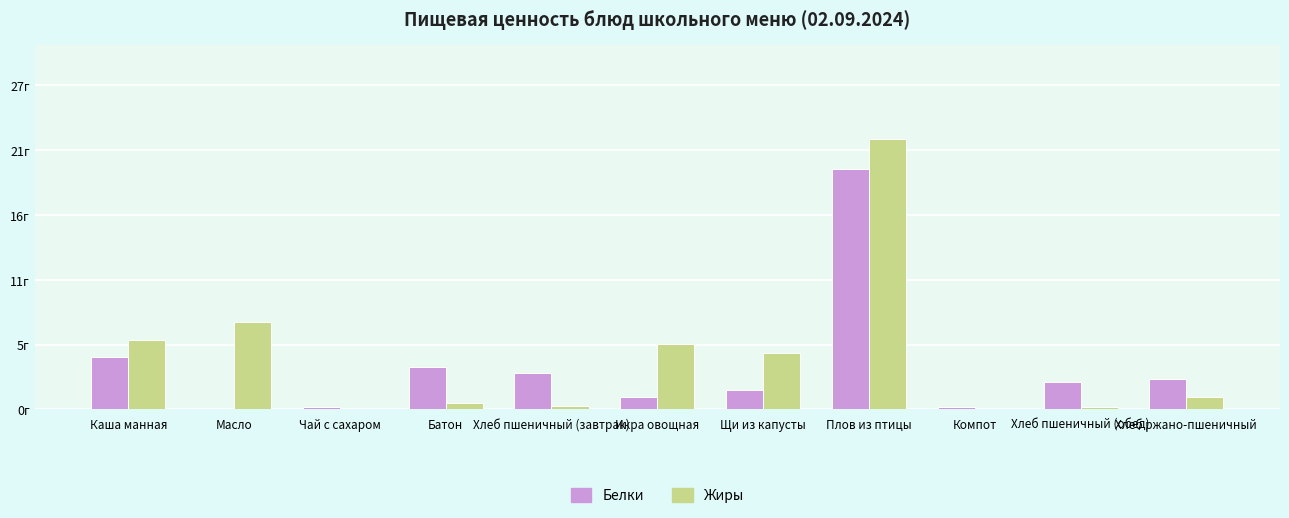

What is the sum of the Белки values at Батон and Компот?

3.7